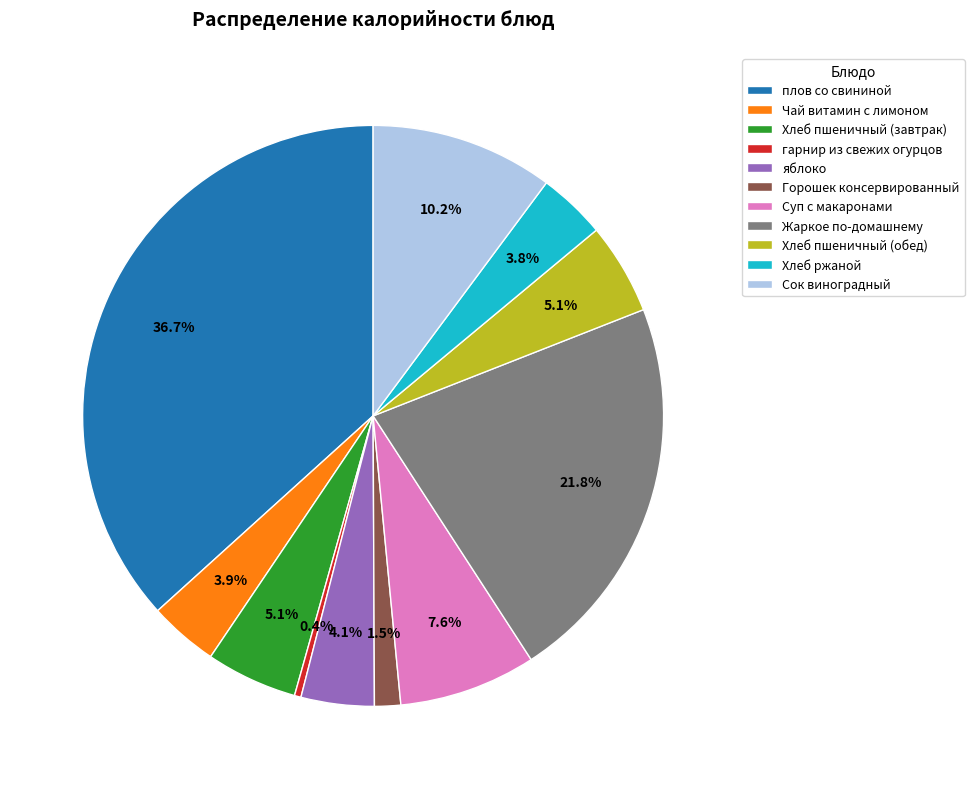

Is there a majority slice in this chart?

No